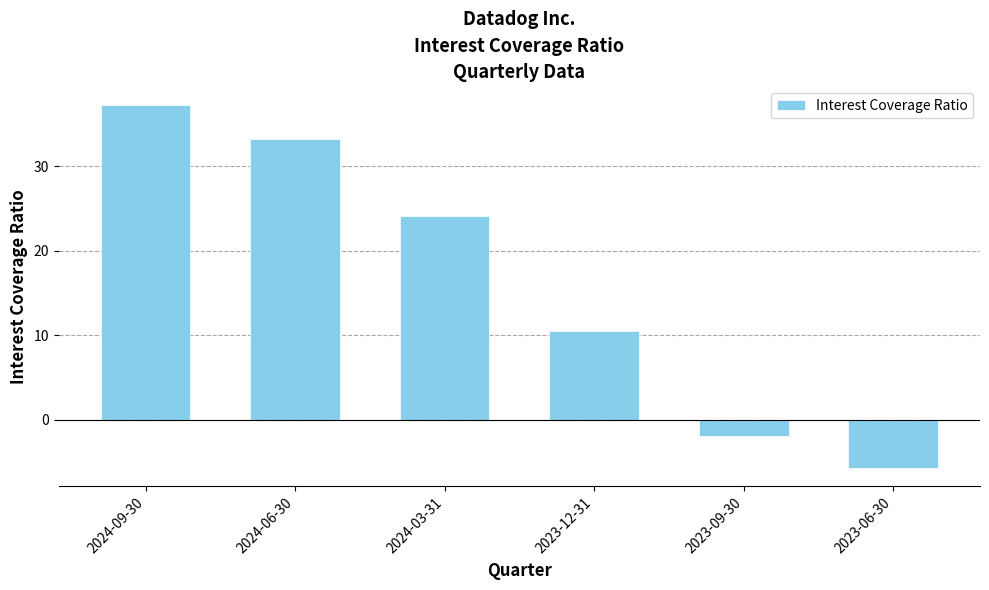

What is the value of the 3rd bar from the left?

24.1